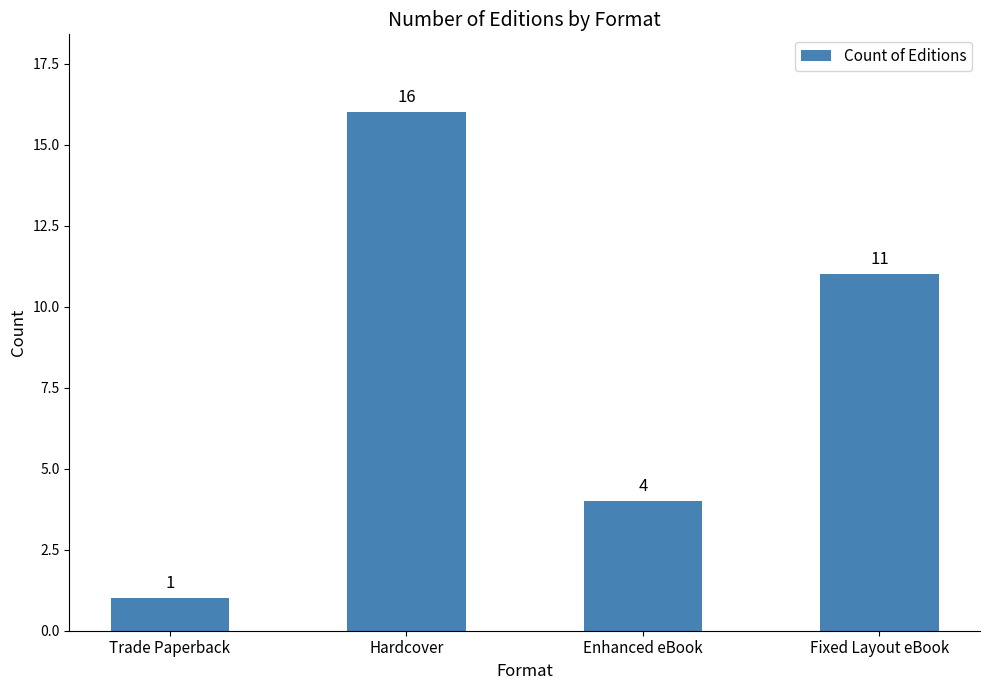

Between Trade Paperback and Hardcover, which is larger?

Hardcover